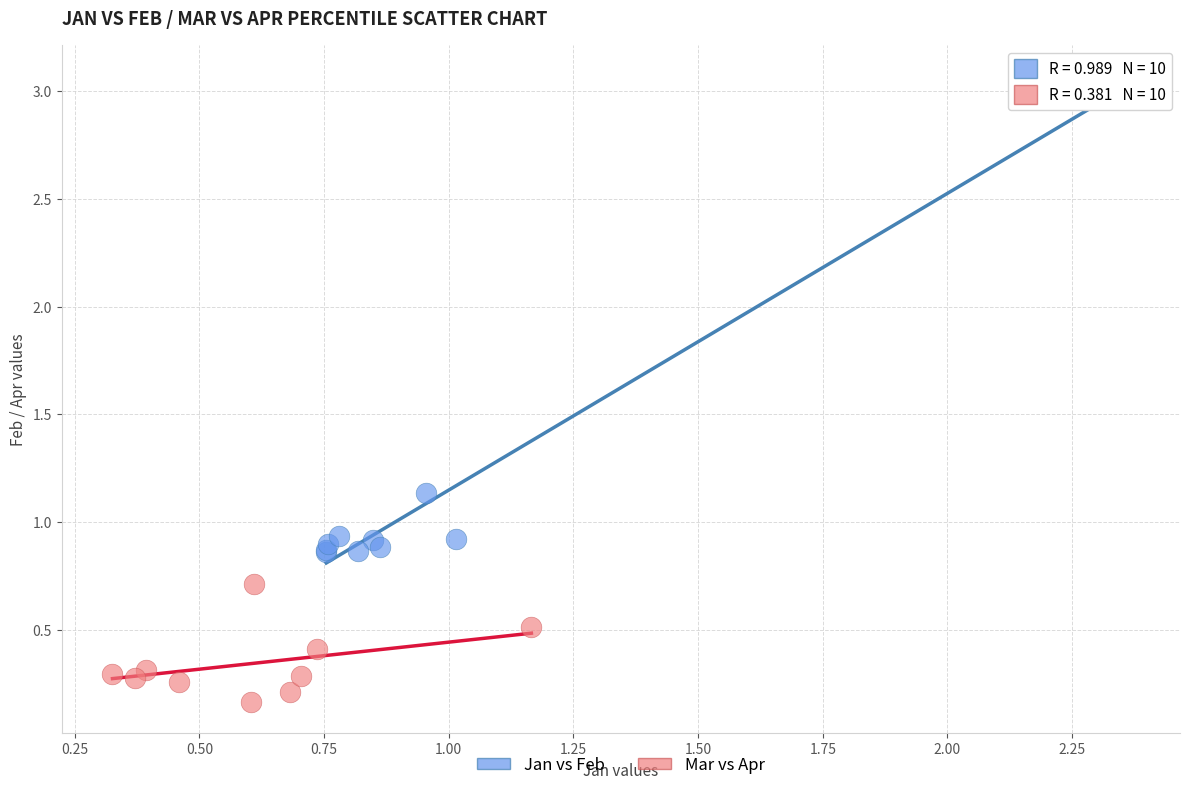

Which series has the largest Y range (max minus min)?

Jan vs Feb